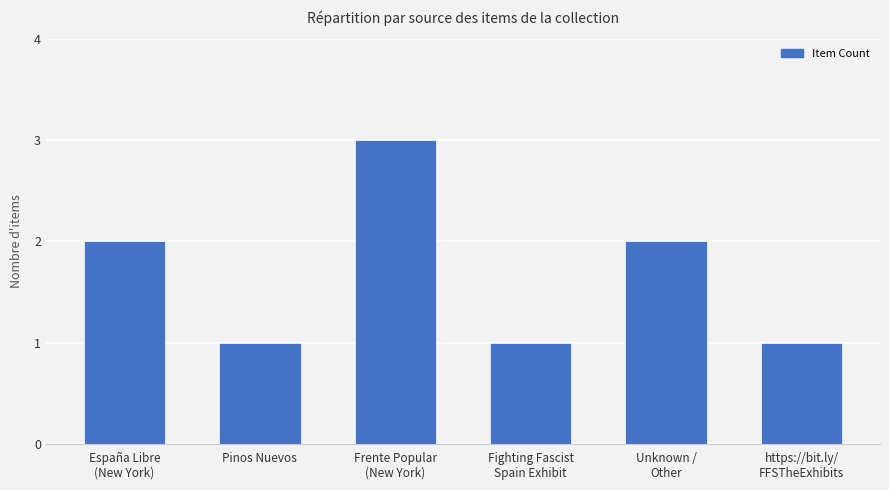

Which has a higher value, Pinos Nuevos or España Libre
(New York)?

España Libre
(New York)